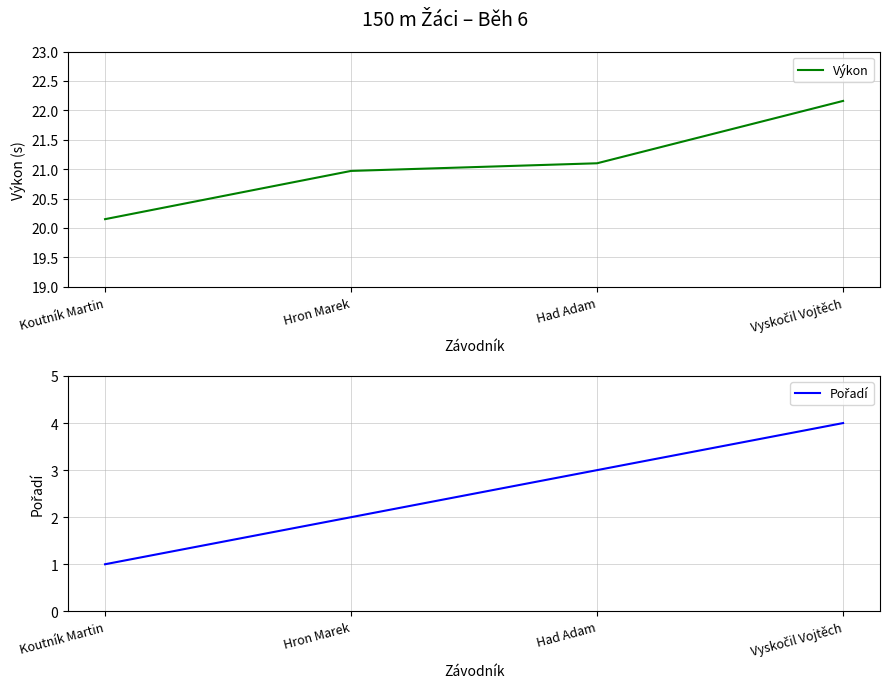

Which category has the lowest value in the Pořadí series?

Koutník Martin